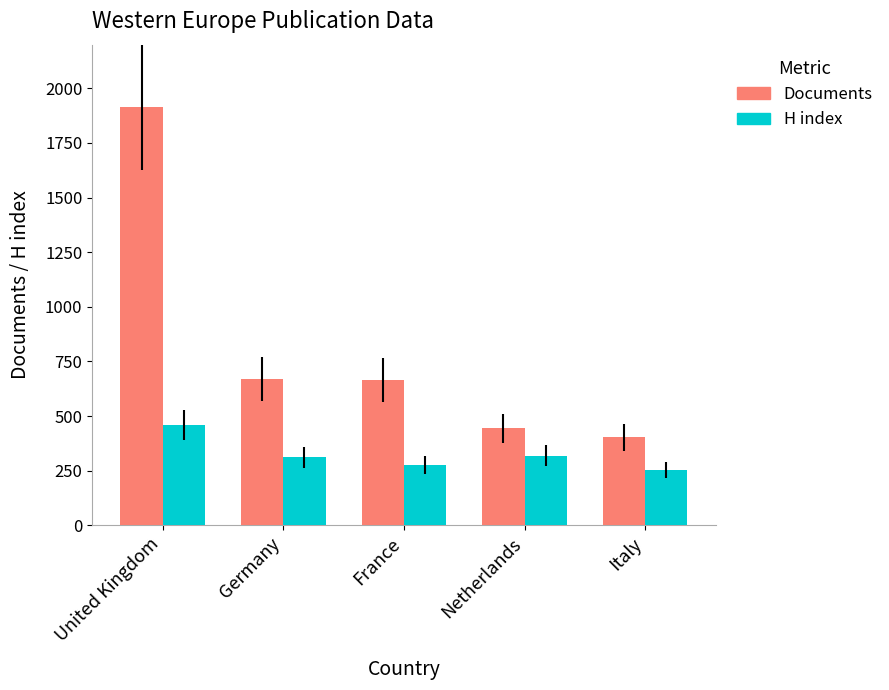

Rank the series at Netherlands from highest to lowest value.

Documents, H index